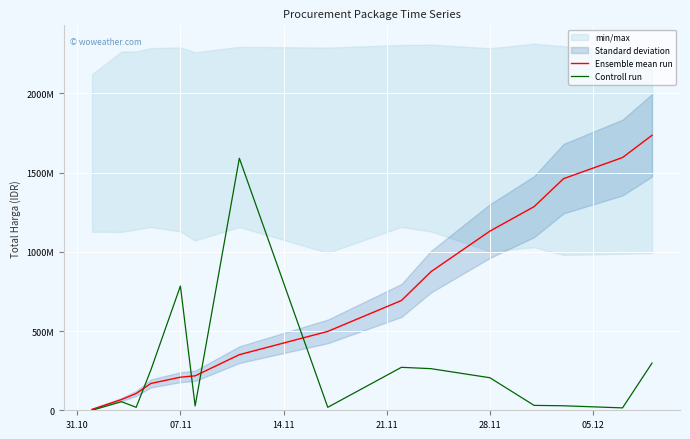

Reading left to right, transcribe all the data shown in this chart.

Ensemble mean run: 5758718.6	67627711.0	105866099.2	169435402.9	208790784.0	217304751.6	350872273.3	497831298.0	692858248.0	874394406.7	1130657386.4	1285050619.0	1461808530.5	1595016132.3	1735273200.0
Controll run: 183480.0	54324913.5	18700000.0	255201155.0	784227345.0	27351522.0	1590667100.0	18860600.0	271150000.0	262680000.0	205372200.0	30884040.0	28380550.0	15076600.0	297589050.0